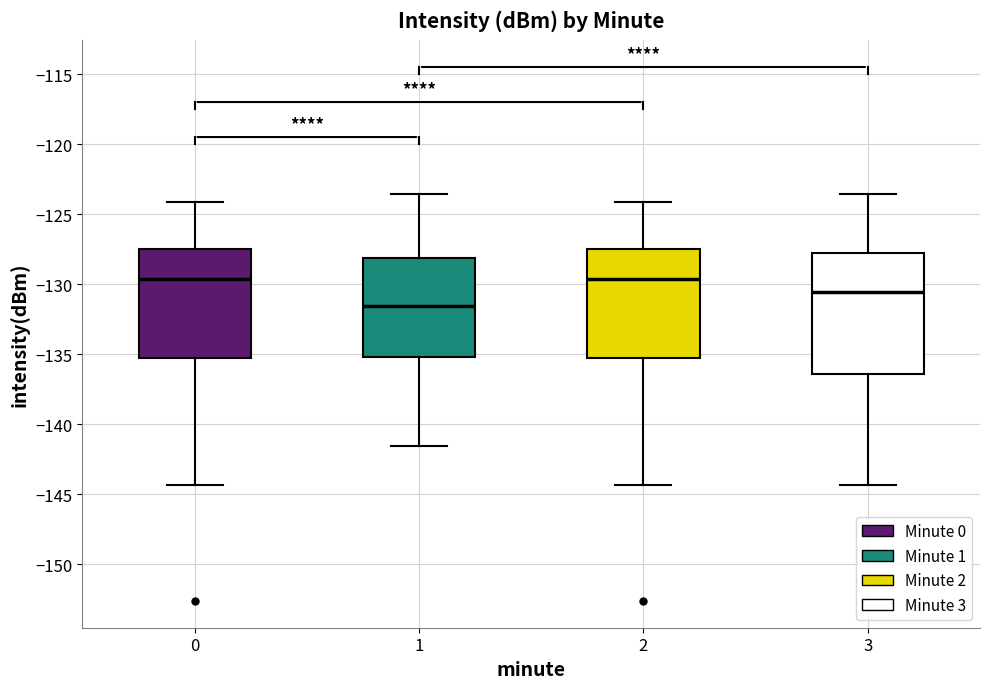

Where does the median line of the box at x = 3 sit on the y-axis? The values are not printed on the chart, so give them approximately, as read against the axis.

-130.5